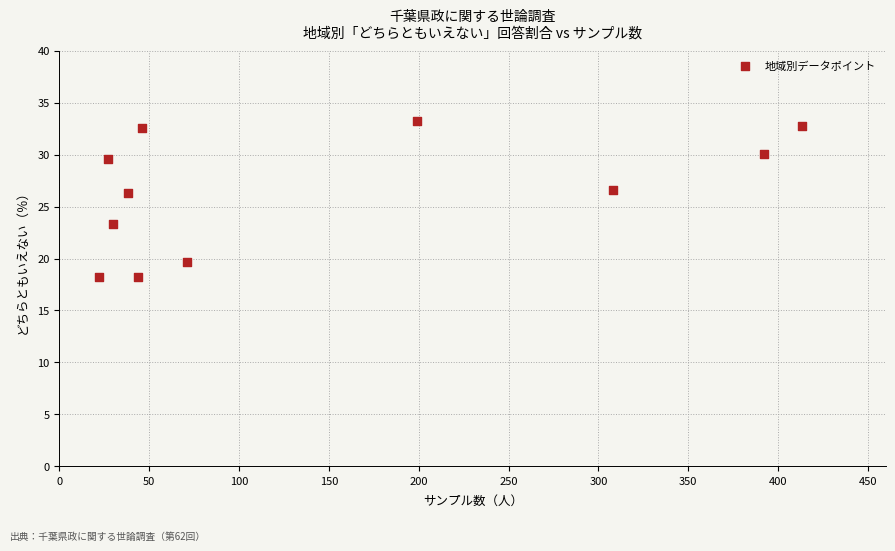

What is the range of X values (max minus min)?

391.0